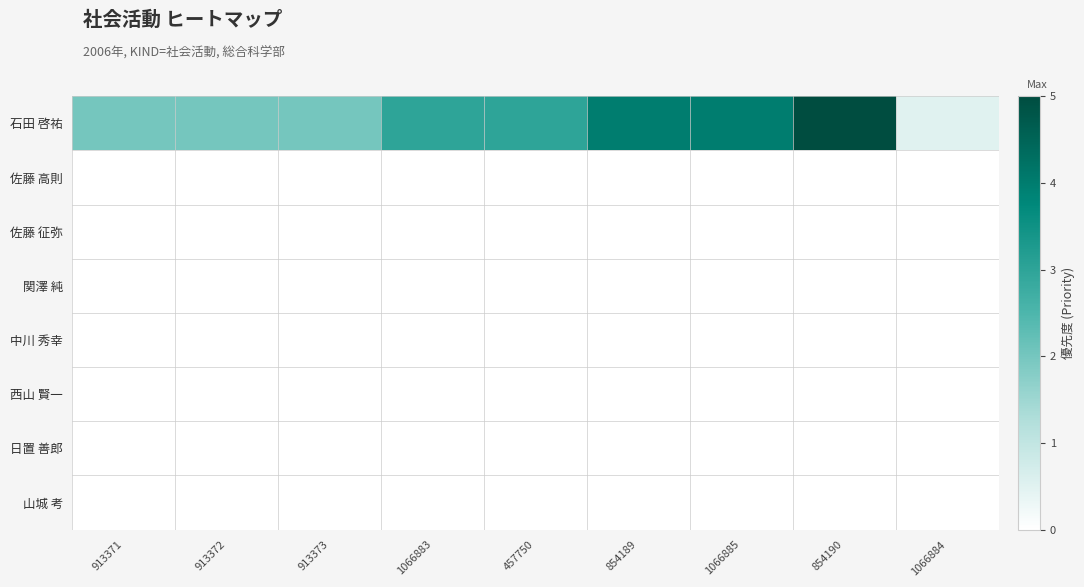

At which category is the sum across all series the highest?

854190